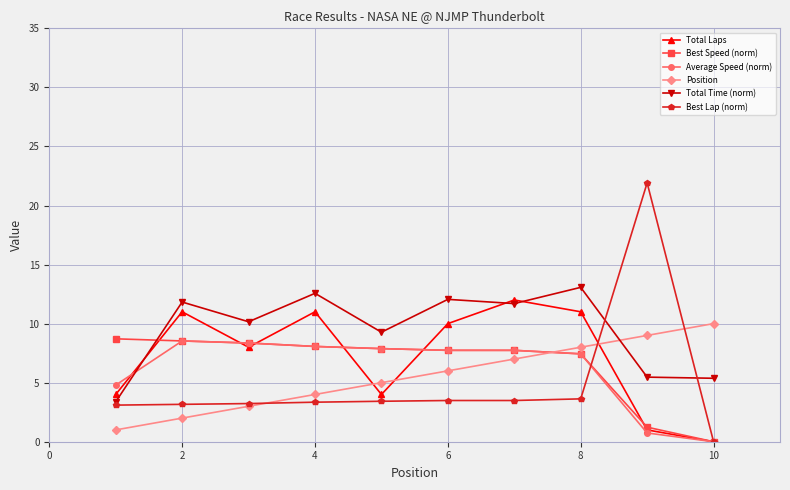

Which series has the largest total across all categories?

Total Time (norm)